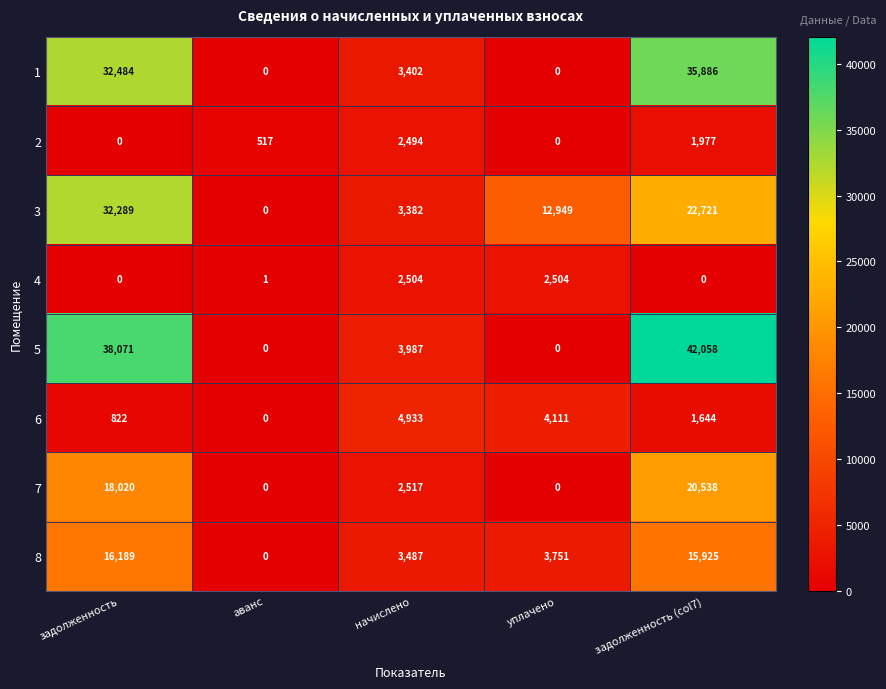

The value of 7 at задолженность is 28266. True or false?

False